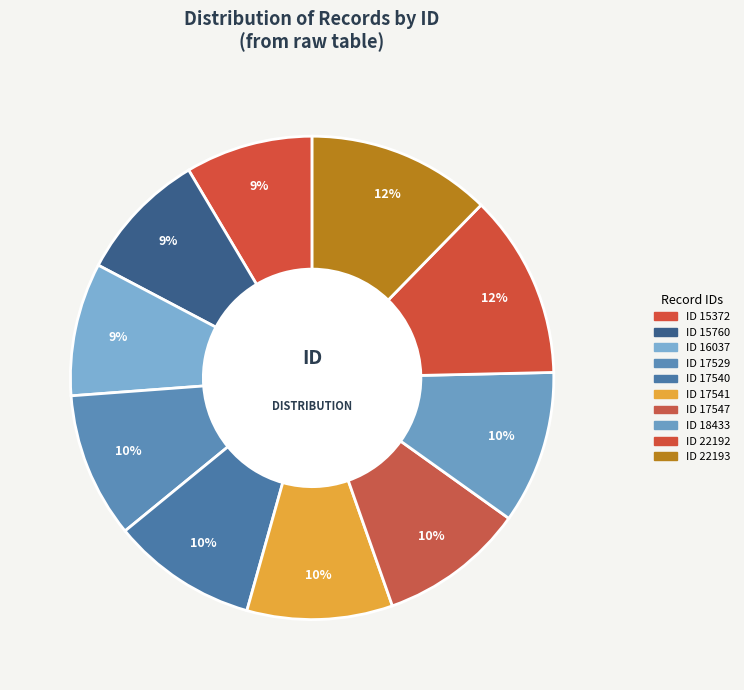

Does any single category account for the majority?

No